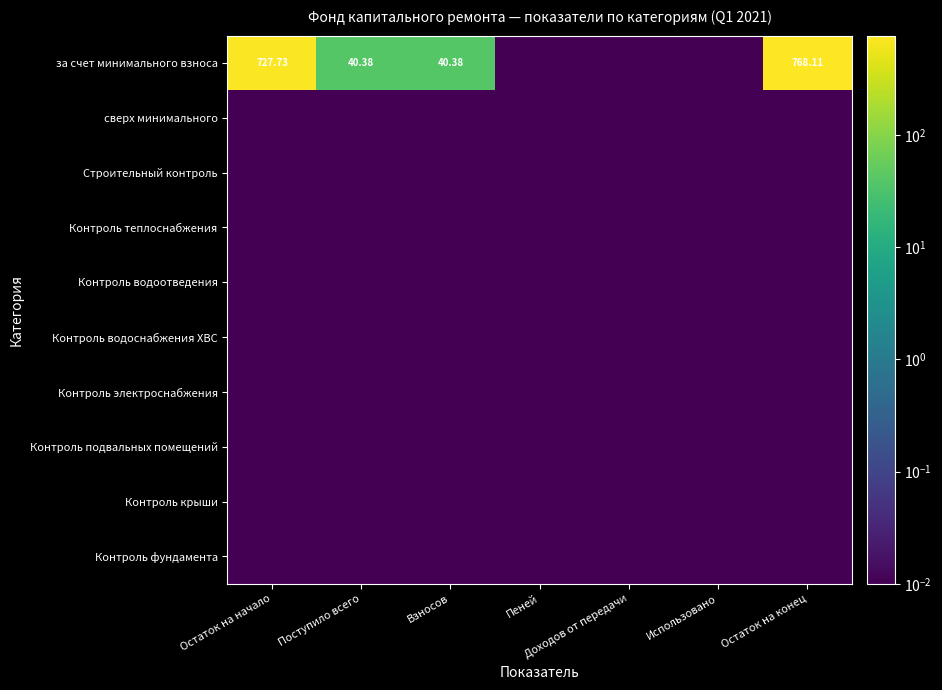

Count the number of data series in this chart.

10